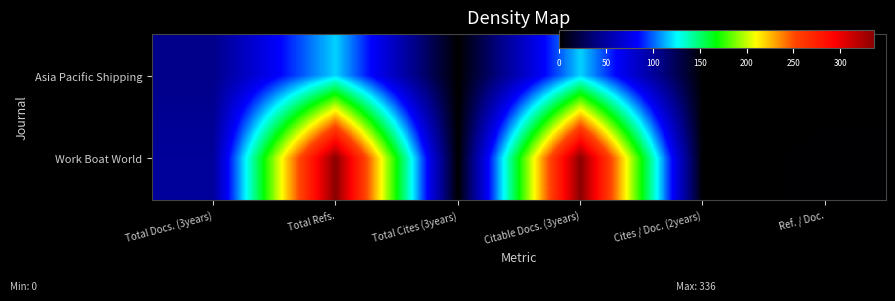

How many data points does each series have?

6